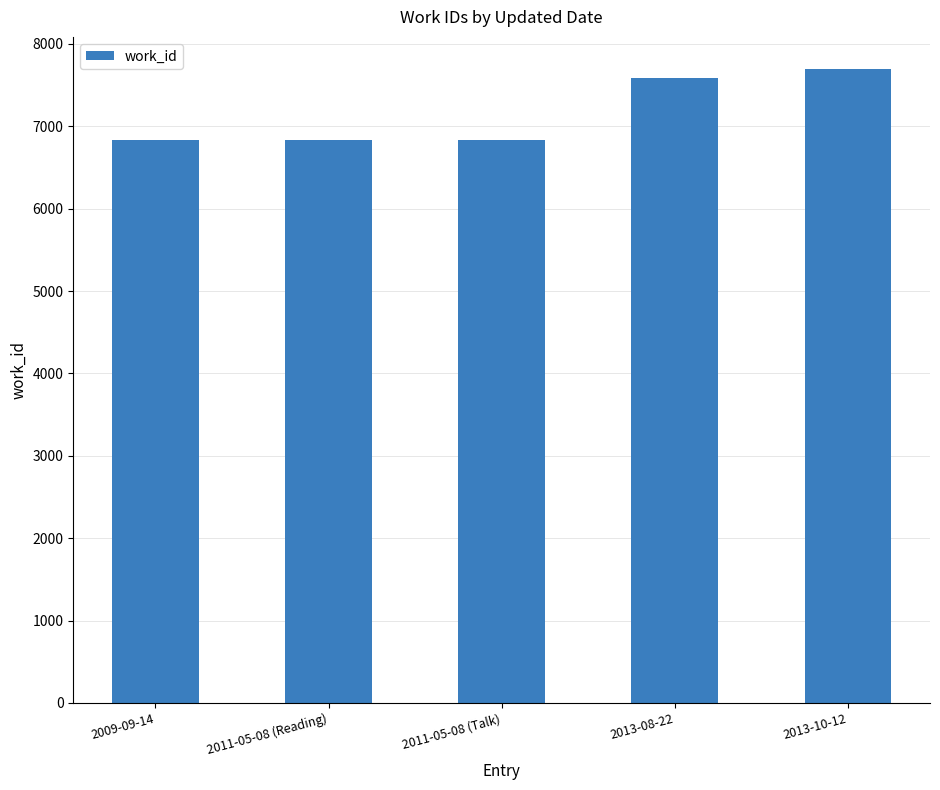

What is the smallest value displayed?

6838